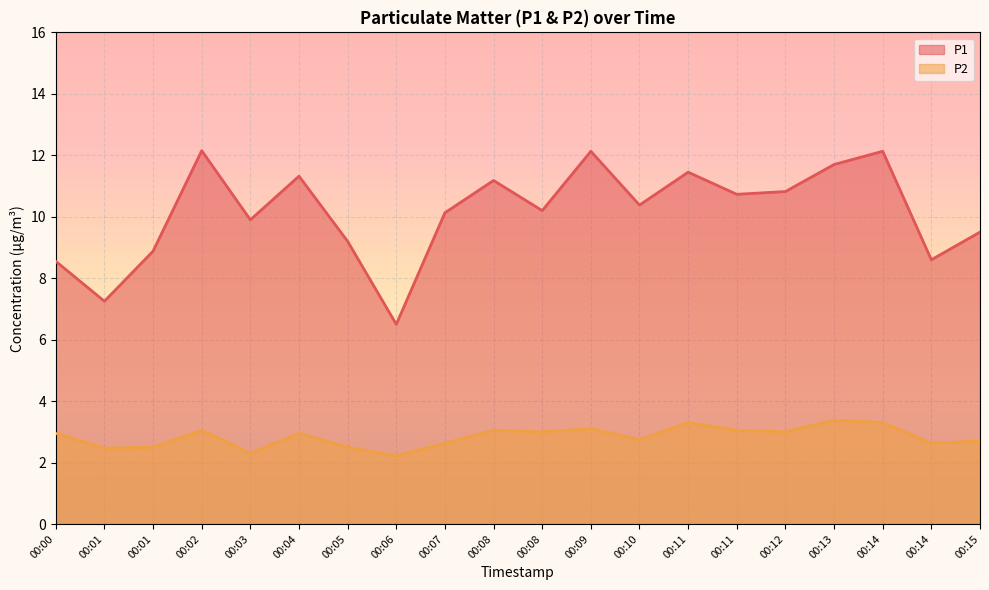

The P2 series shows 4.9 at 00:14. True or false?

False